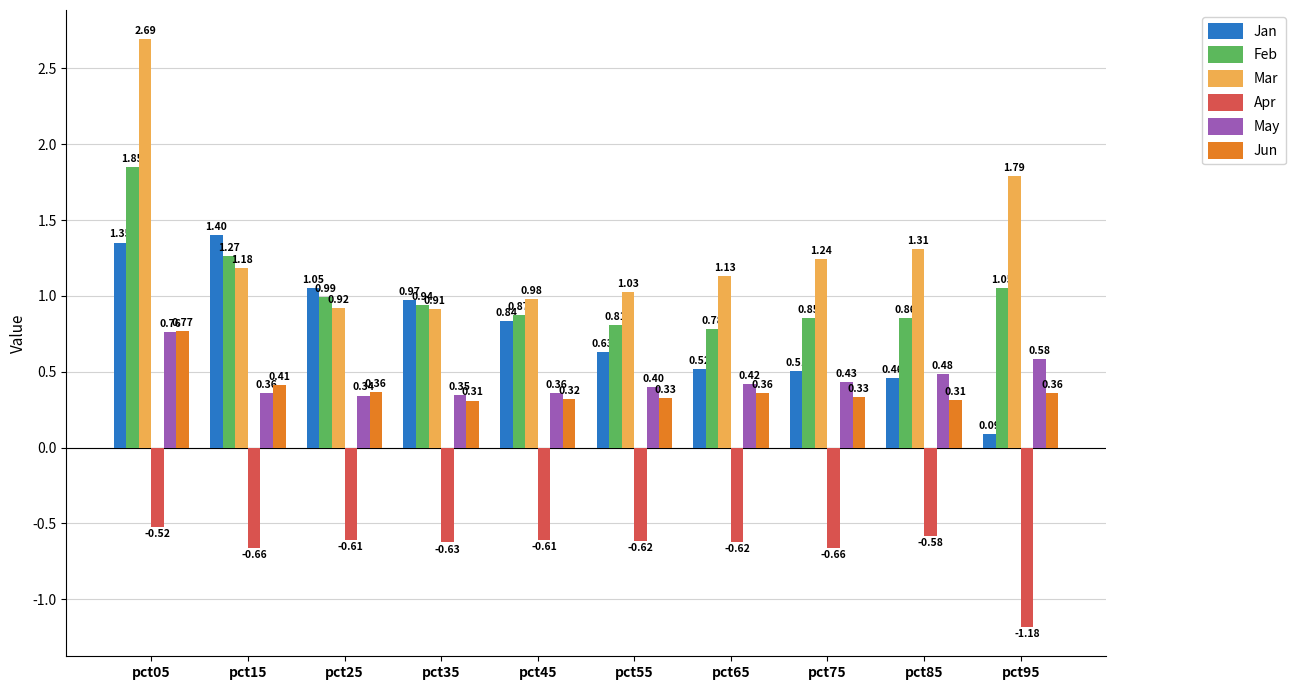

What is the difference between the highest and lowest values at pct55?

1.6